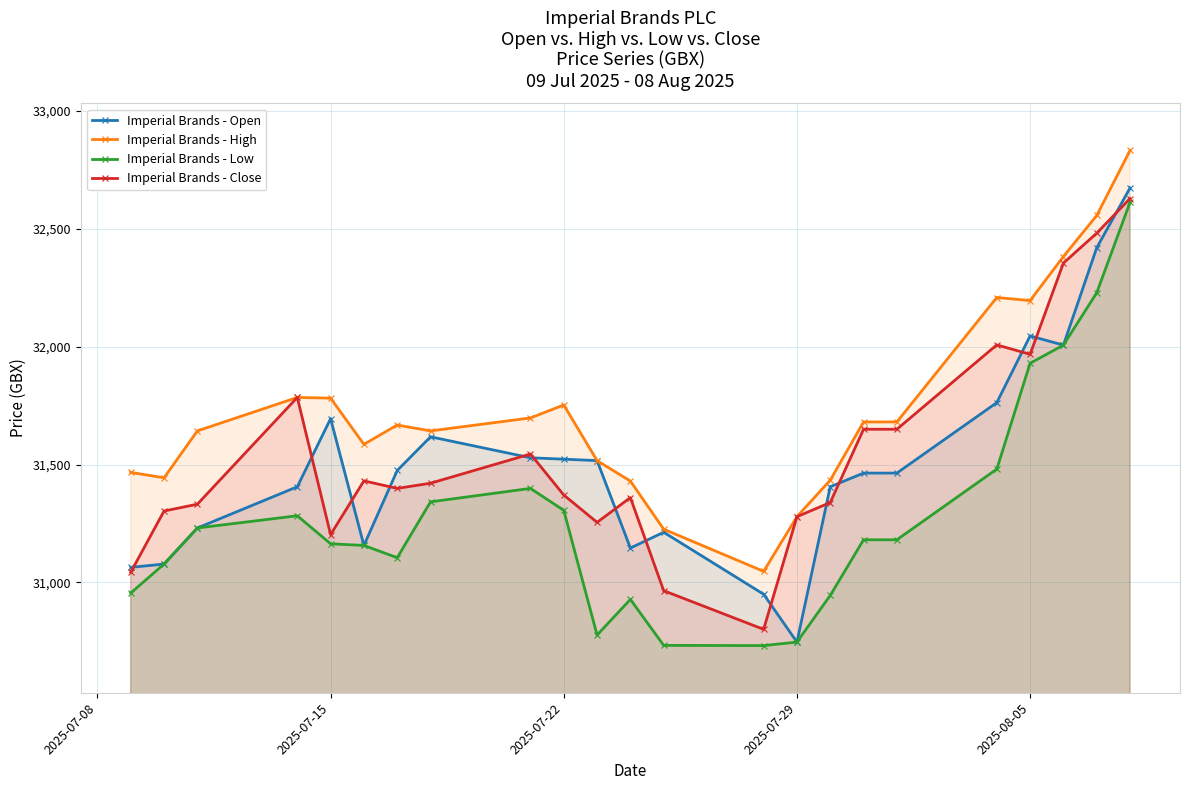

In Imperial Brands - Low, how many points are lower than both neighbors (excluding endpoints)?

3